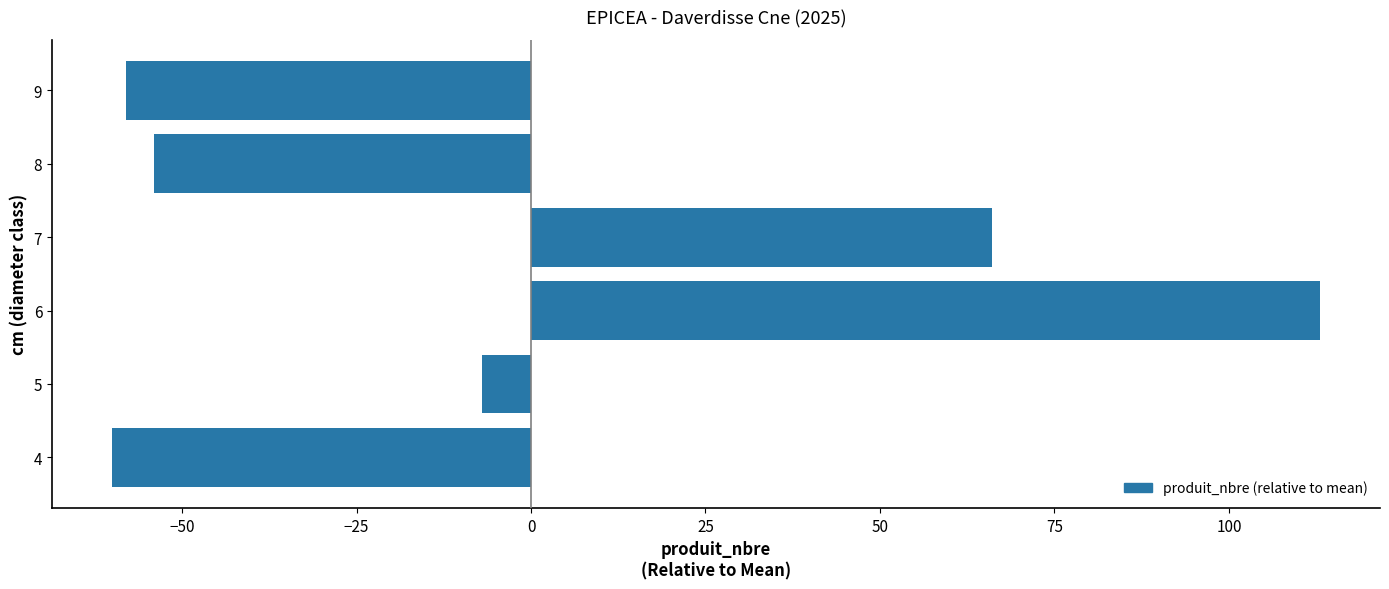

Does the chart contain any negative values?

Yes